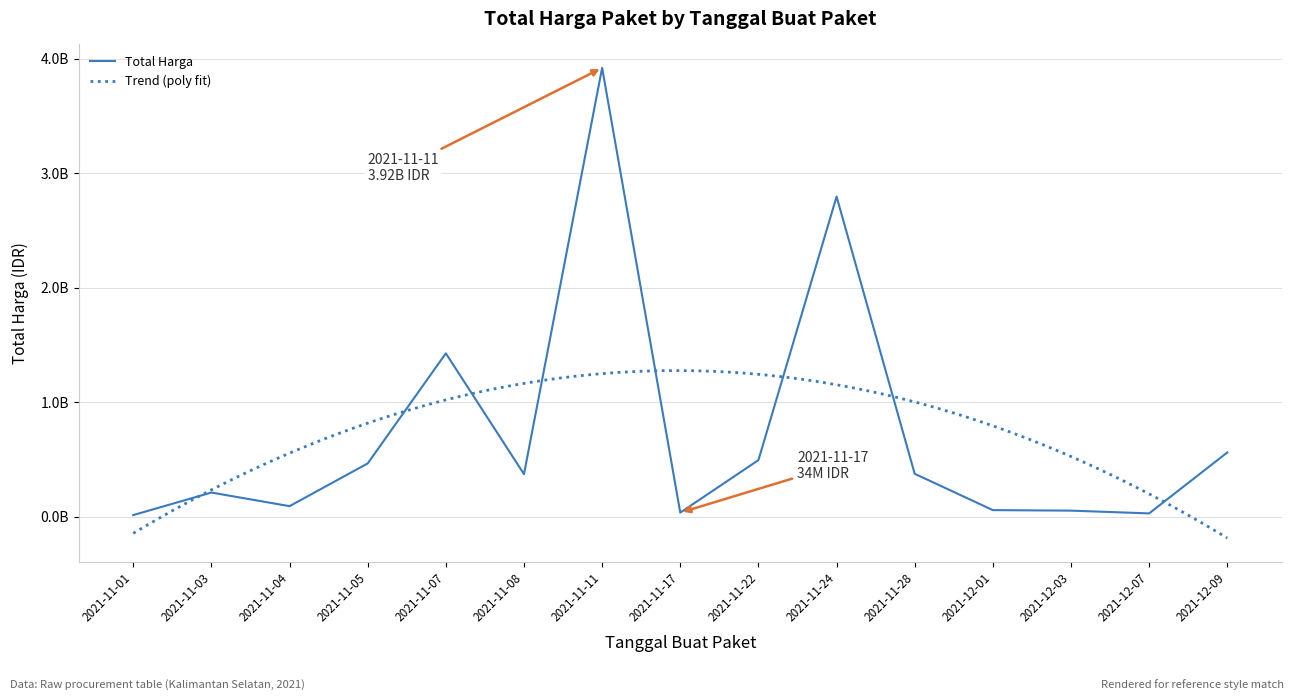

Does the chart display data point markers on the line(s)?

No